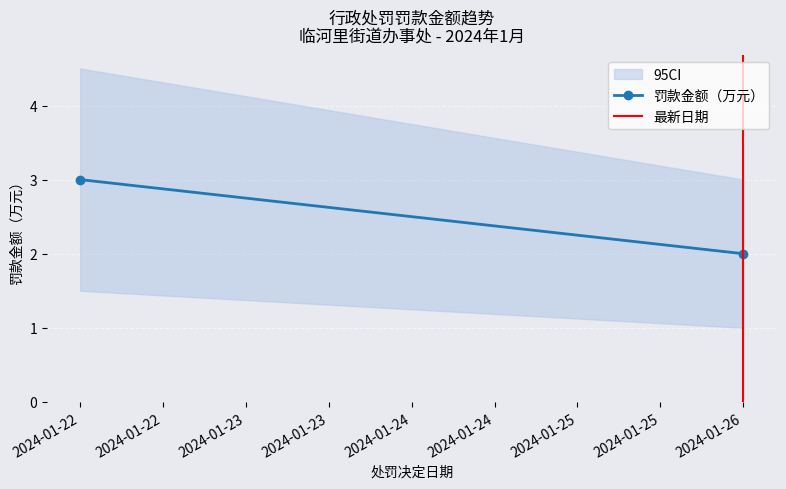

What is the sum of all 罚款金额（万元） values?

5